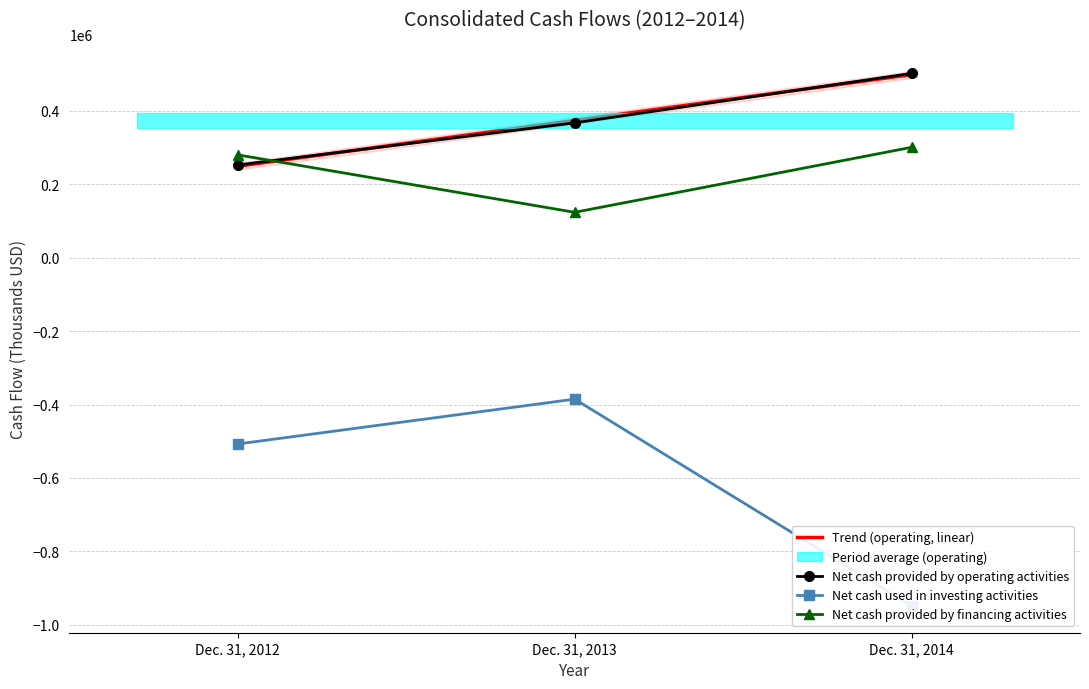

What is the sum of all Net cash used in investing activities values?

-1841278.0